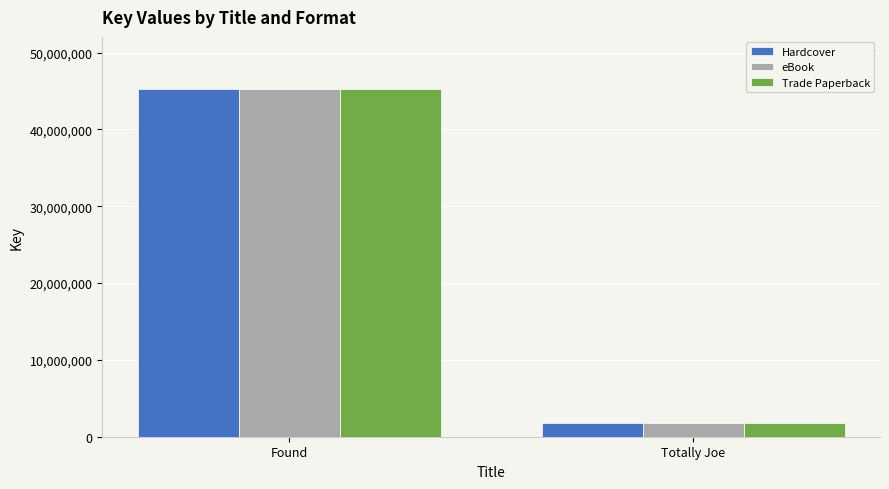

Reading right to left, extract all data points from this chart.

Hardcover: Totally Joe=1819390	Found=45253495
eBook: Totally Joe=1819390	Found=45253495
Trade Paperback: Totally Joe=1819390	Found=45253495